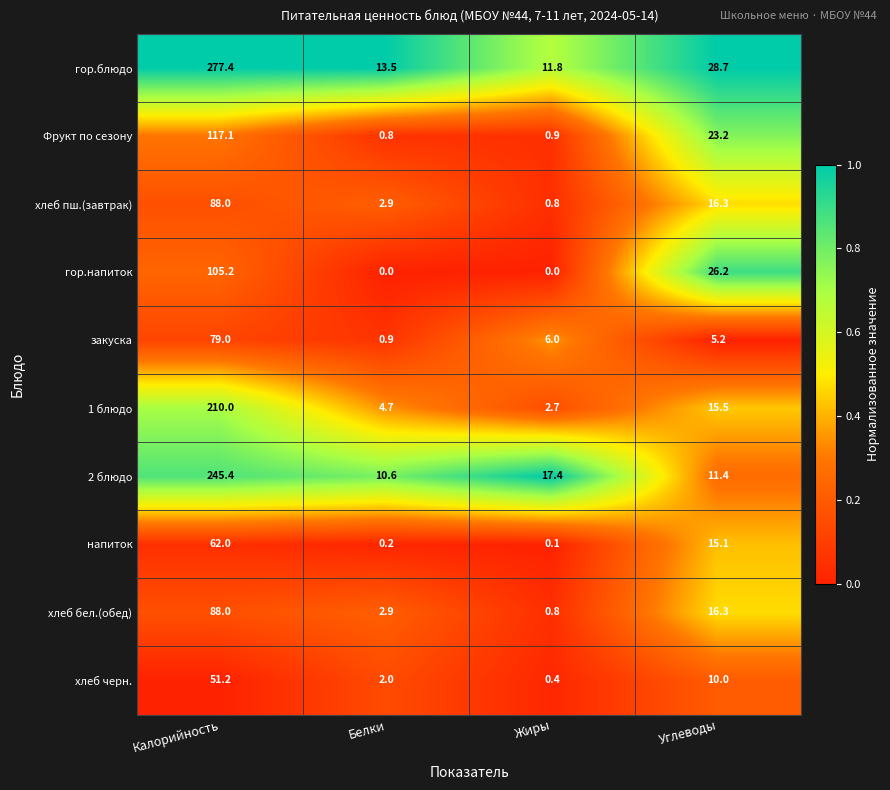

Rank the categories by 1 блюдо value from highest to lowest.

Калорийность, Углеводы, Белки, Жиры